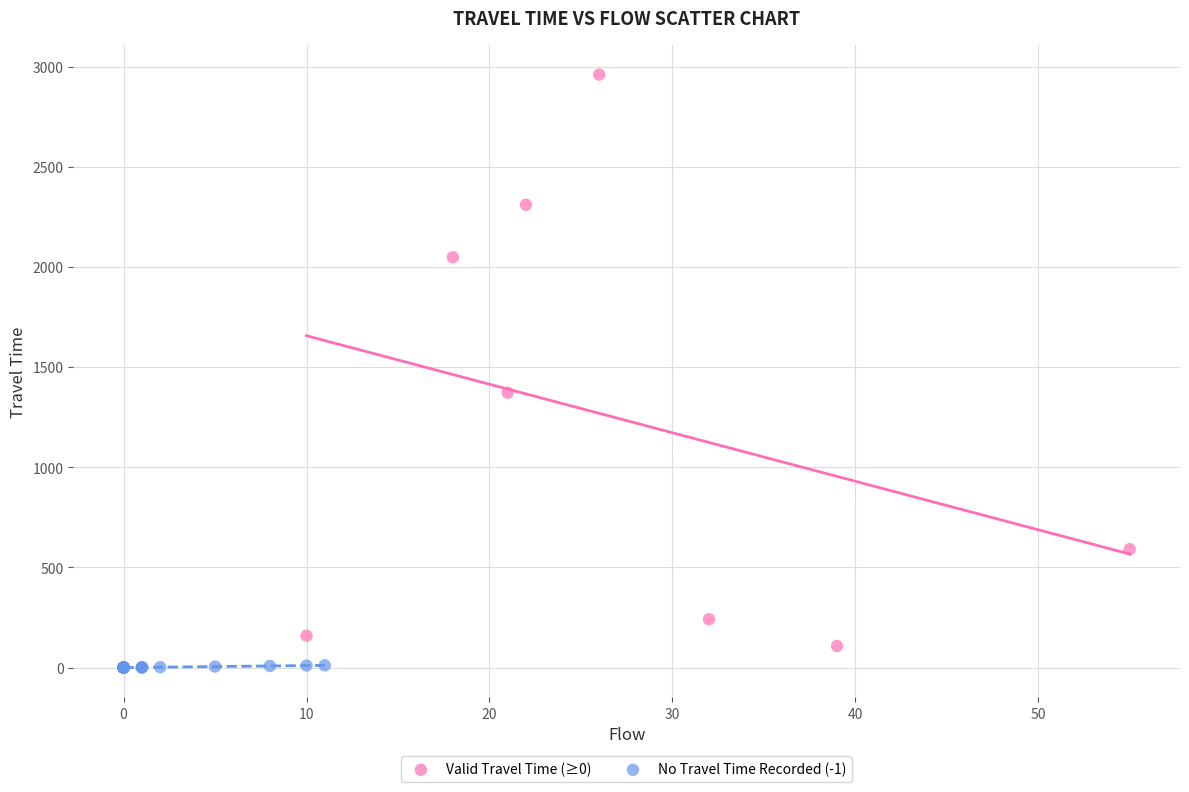

Which series contains the lowest Y value?

No Travel Time Recorded (-1)